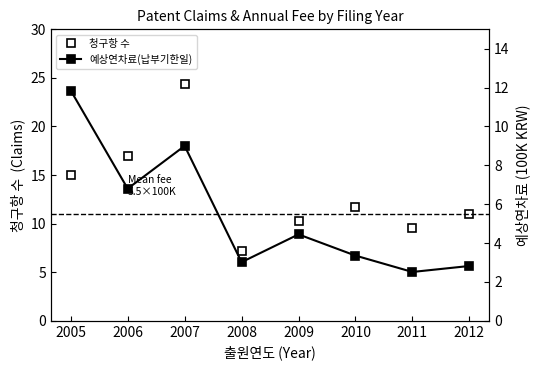

Rank the series at 2012 from lowest to highest value.

예상연차료(납부기한일), 청구항 수 